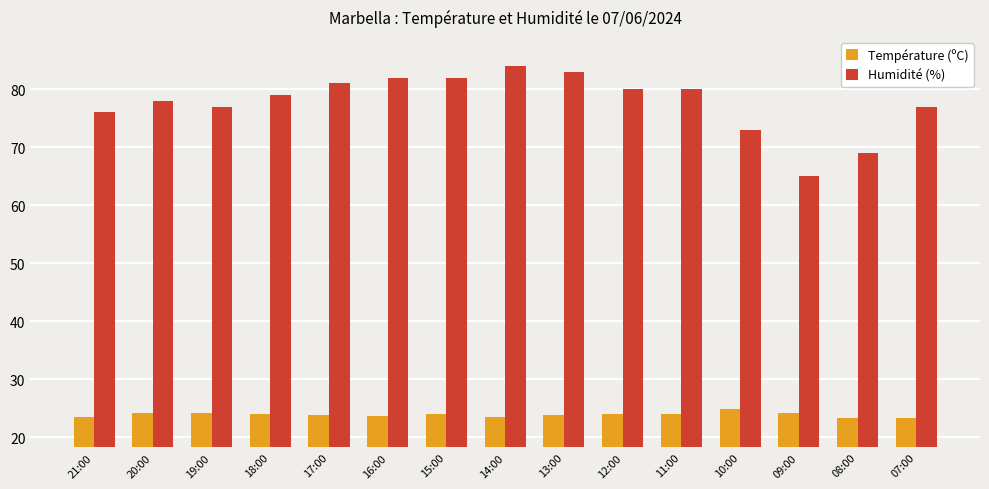

Which series has the largest total across all categories?

Humidité (%)